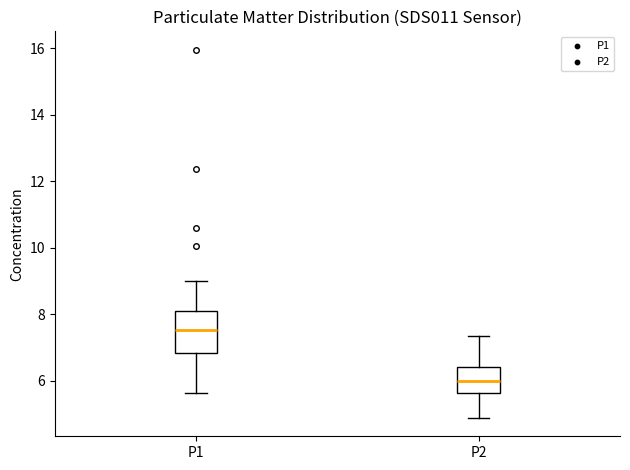

Which box is the tallest, from its lower edge to its upper edge?

P1